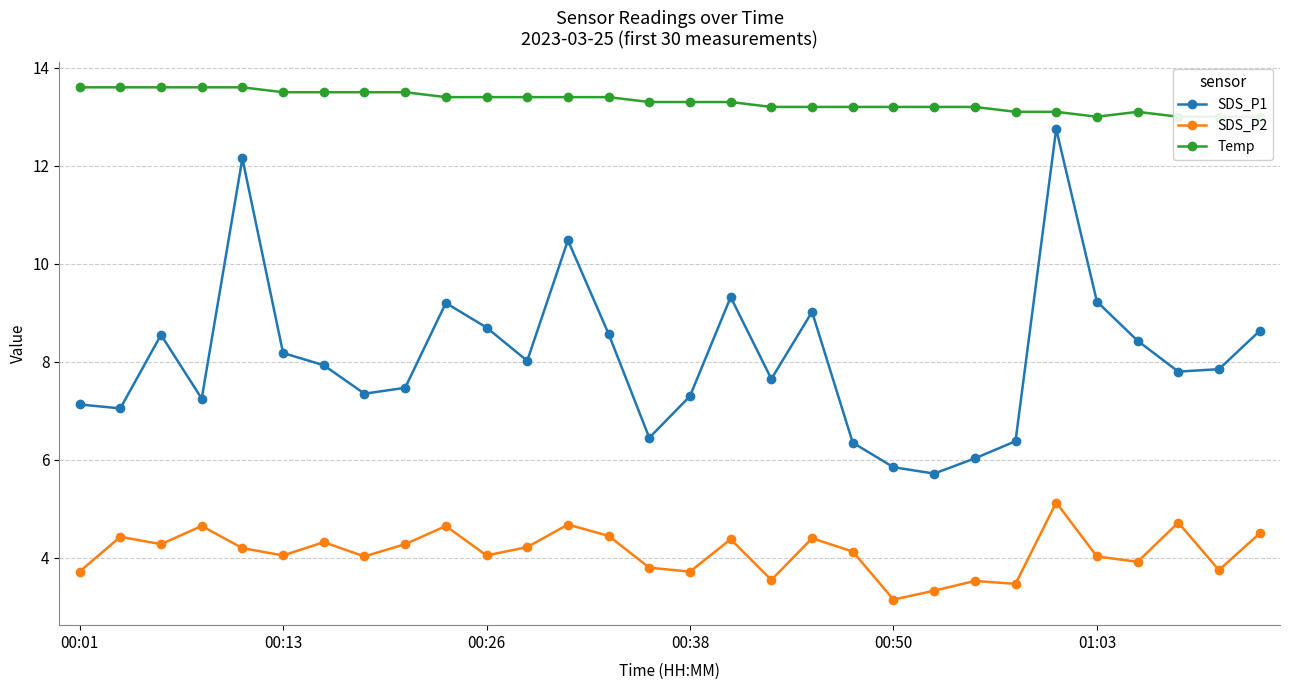

What is the minimum value for SDS_P1?

5.7